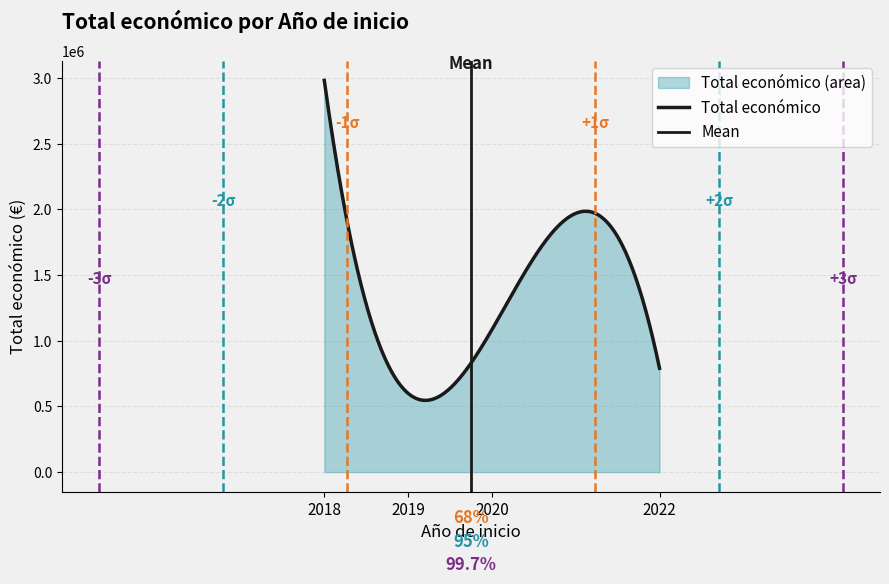

Does the chart have visible grid lines?

Yes